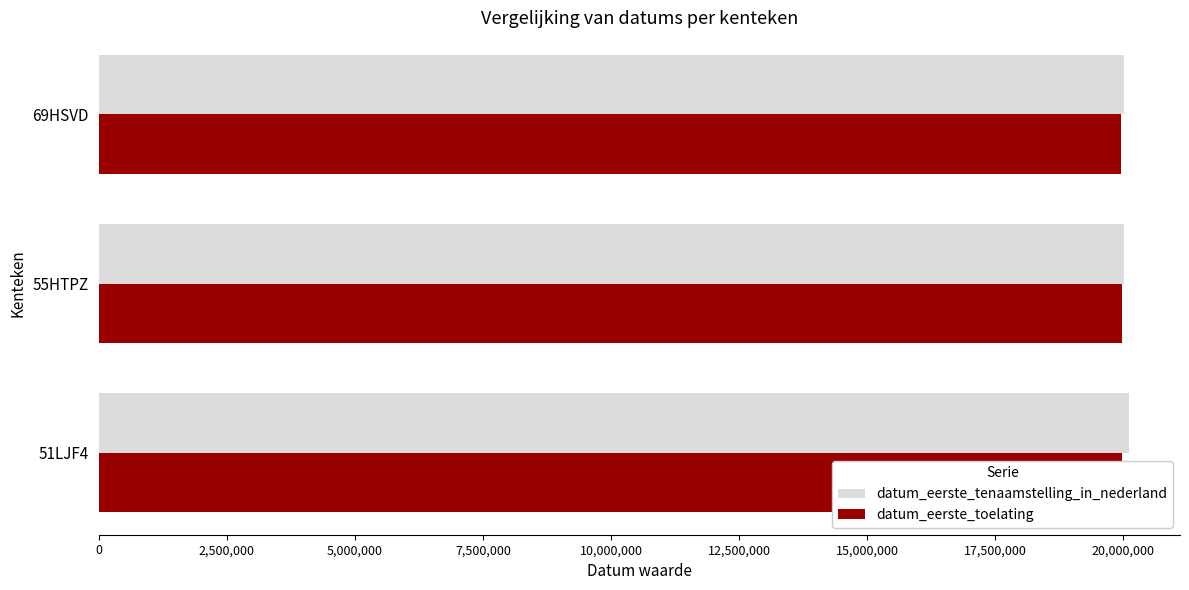

What is the minimum value for datum_eerste_tenaamstelling_in_nederland?

20011112